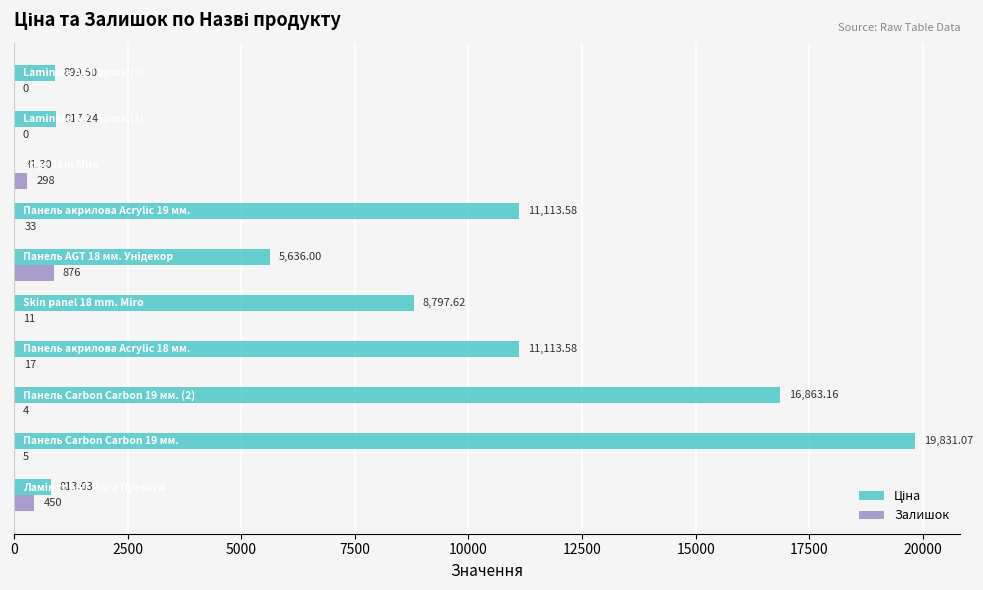

What is the difference between the maximum and minimum values in the Ціна series?

19799.8